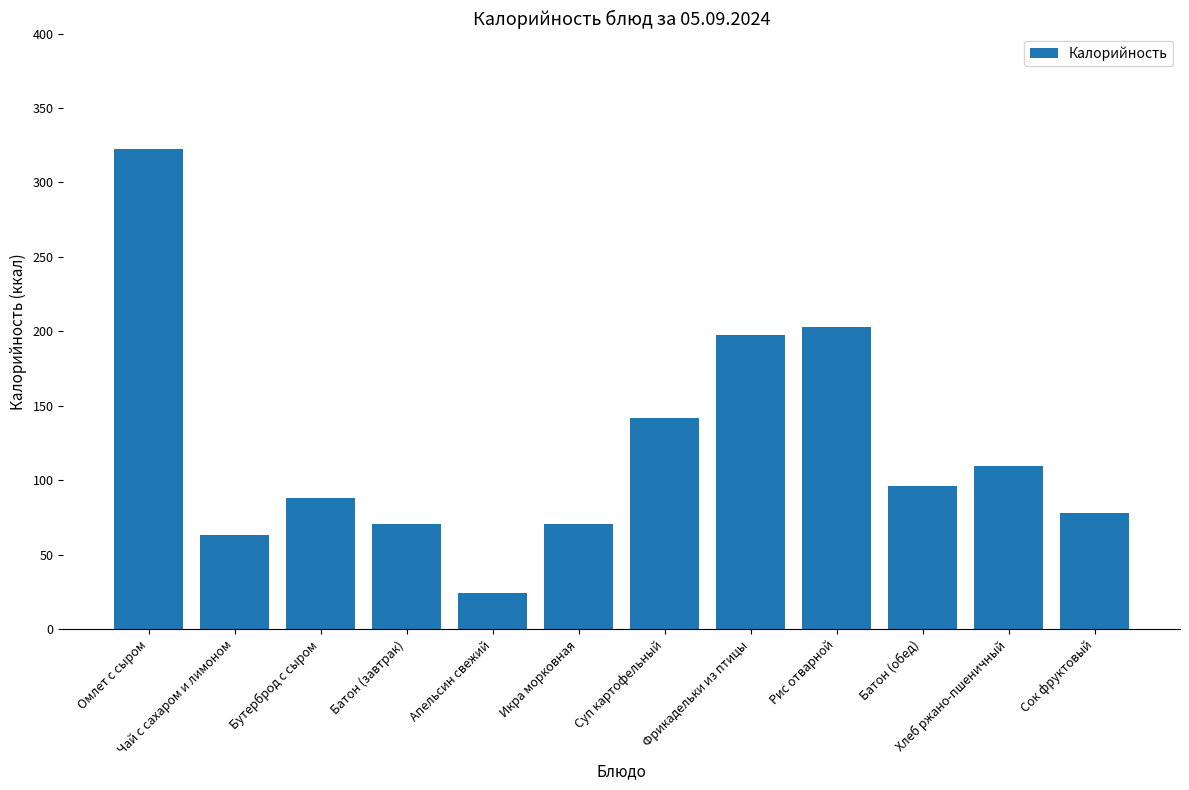

What is the change in value from Икра морковная to Хлеб ржано-пшеничный?

+38.8